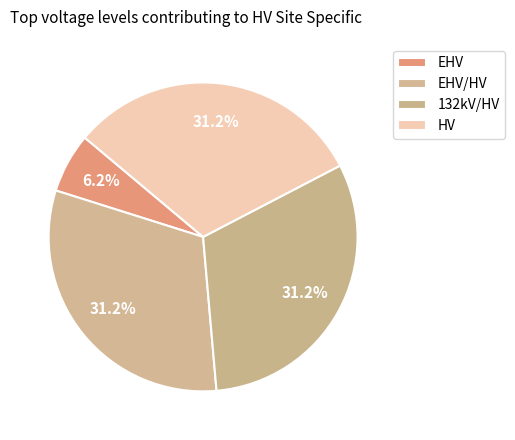

How many segments does this pie chart have?

4